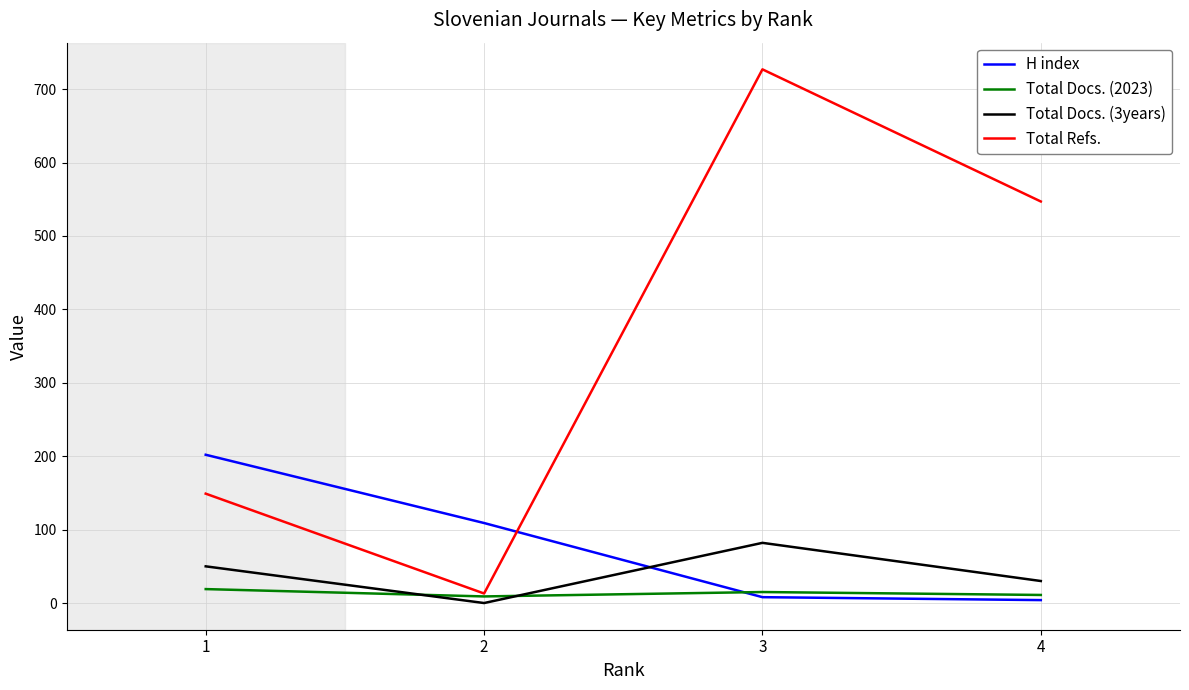

At which label does H index first exceed 109?

1